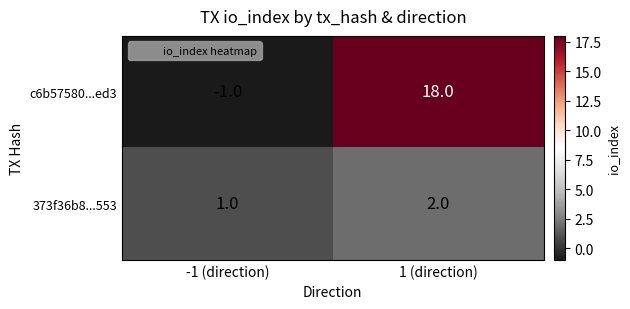

What is the sum of all c6b57580...ed3 values?

17